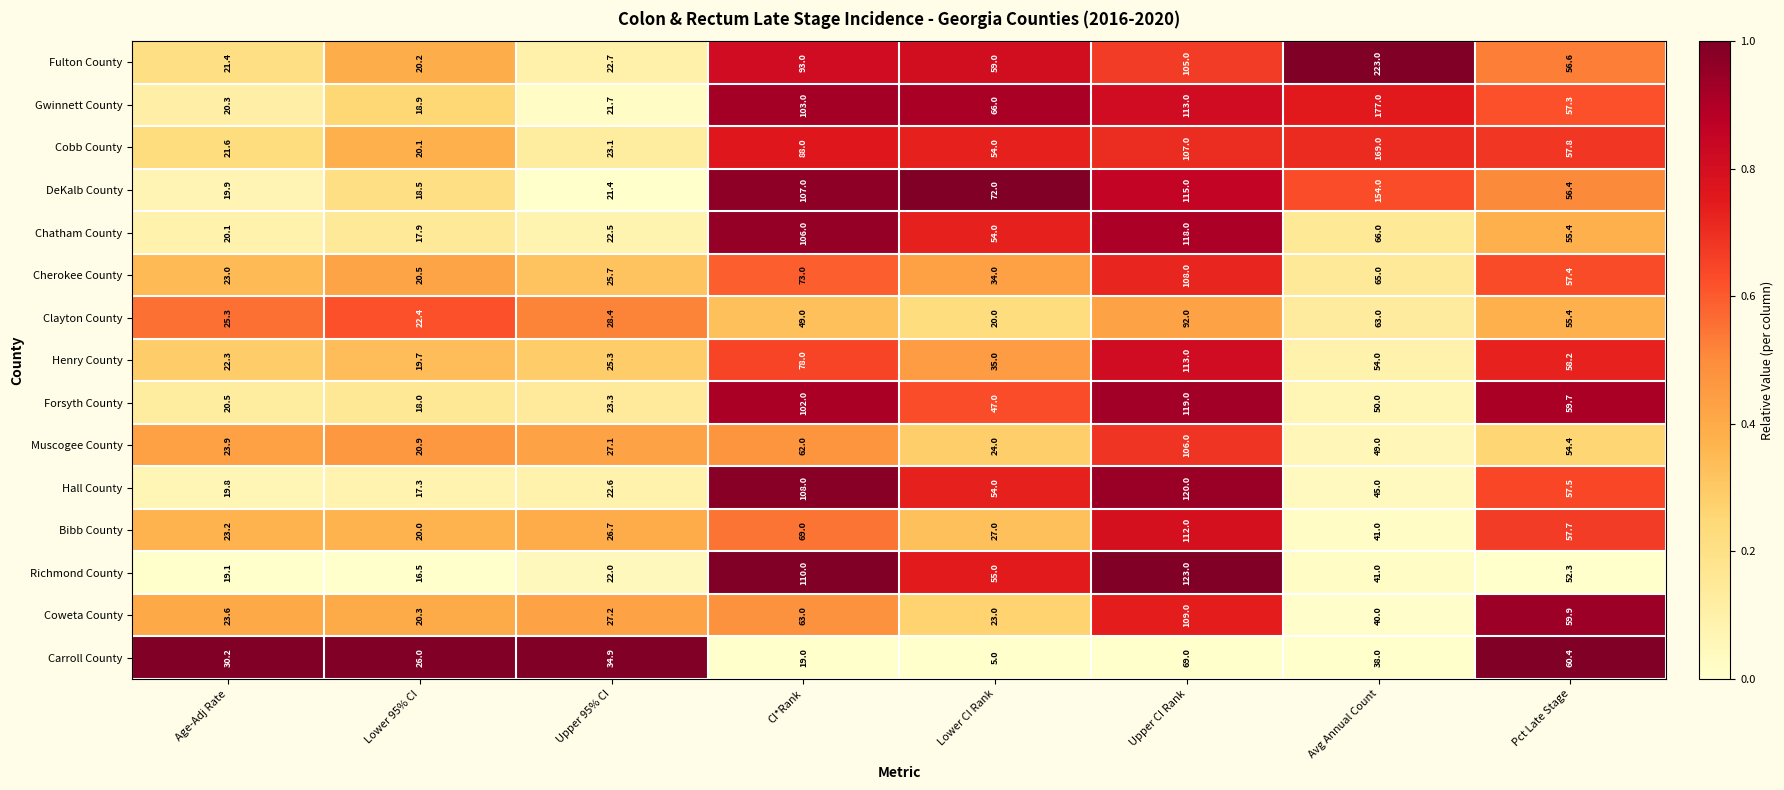

What is the difference between the Coweta County values at Pct Late Stage and Lower 95% CI?

39.6